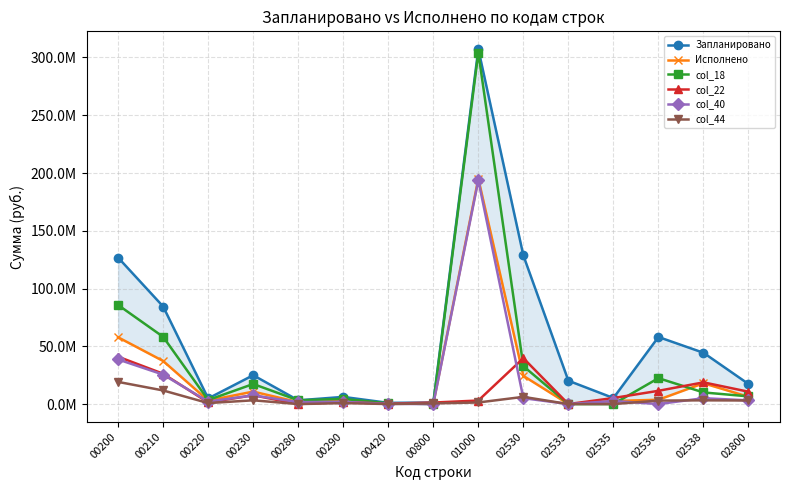

Which series has the largest range (max minus min)?

Запланировано